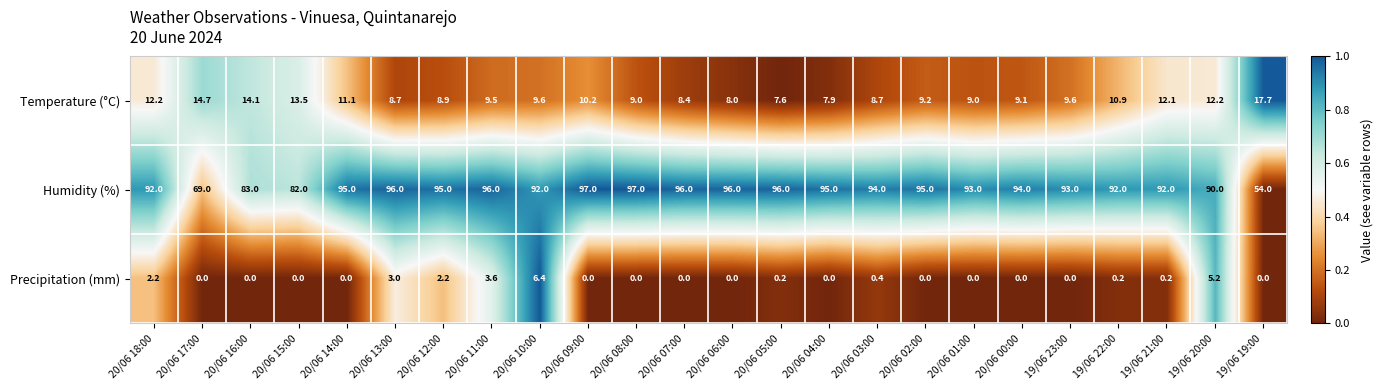

Rank the series at 20/06 06:00 from lowest to highest value.

Precipitation (mm), Temperature (°C), Humidity (%)